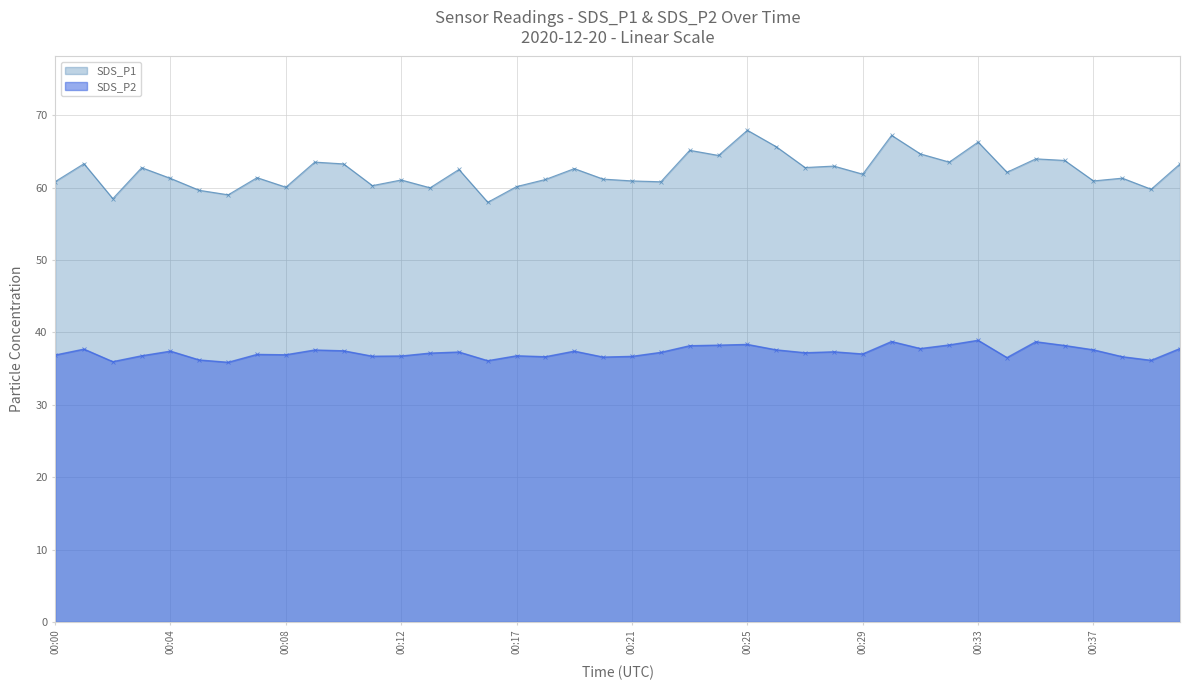

List the series in order of their peak value, lowest first.

SDS_P2, SDS_P1